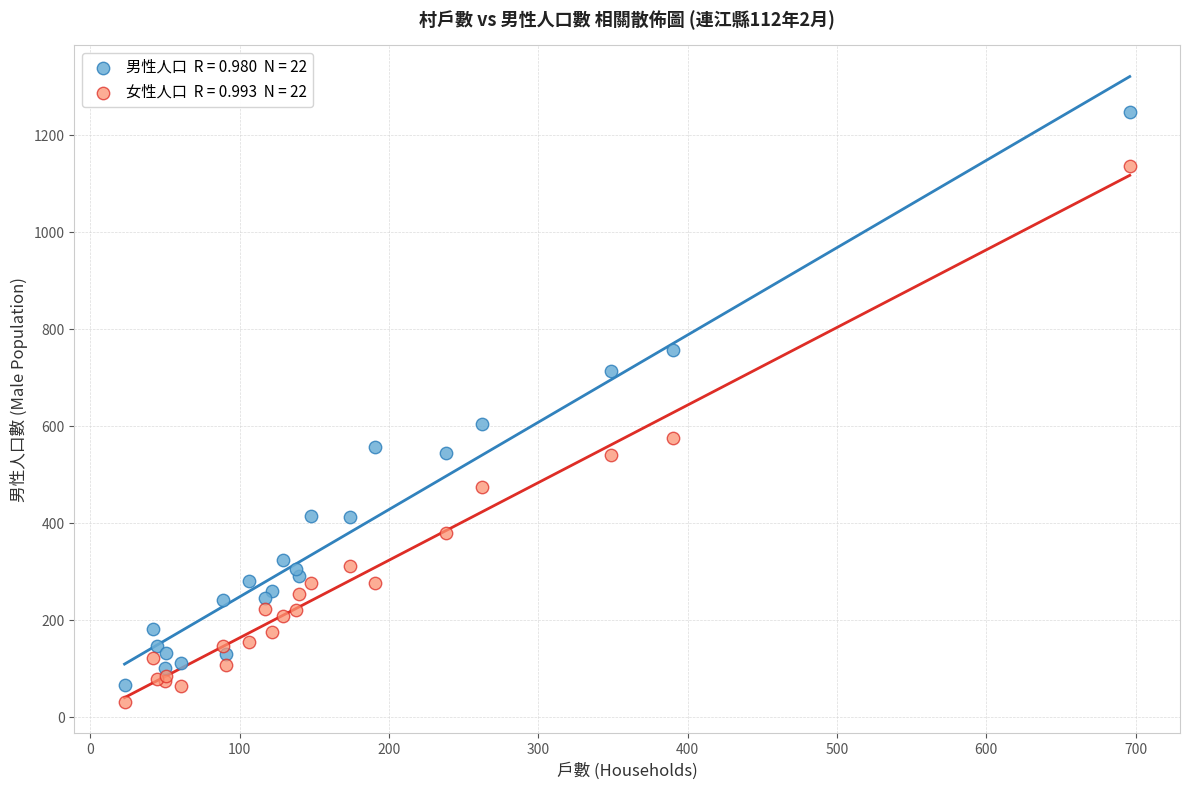

Across all series, what Y value is closest to 639?

604